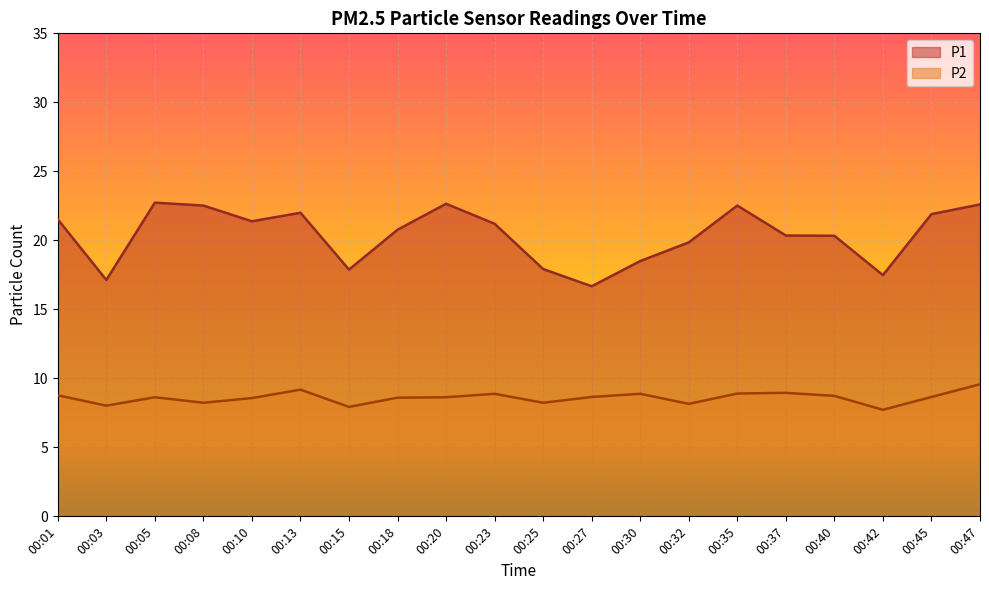

What are all the series names shown in the legend?

P1, P2